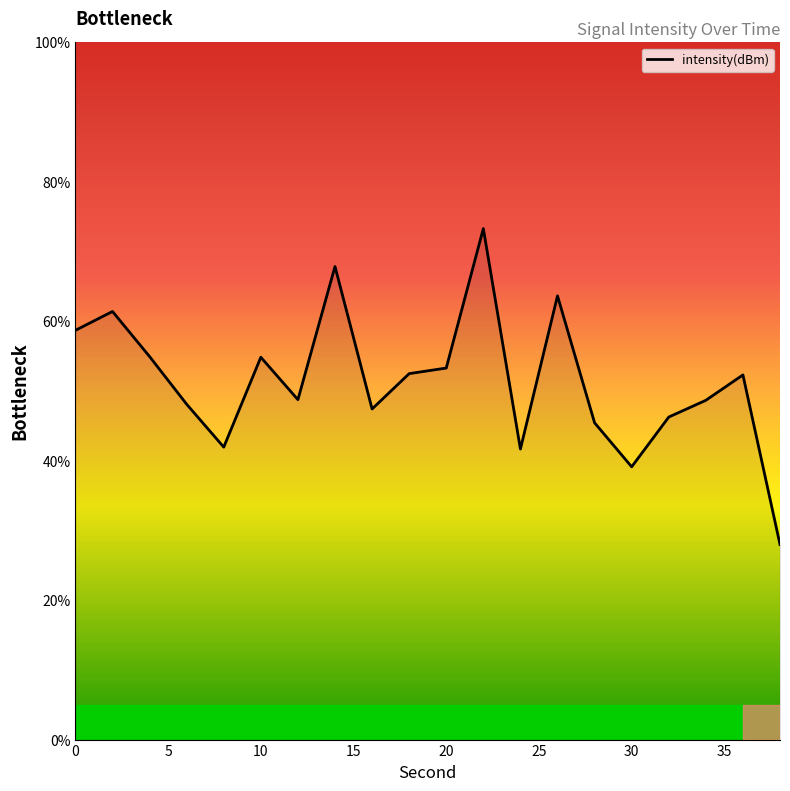

What is the smallest value displayed?

28.0